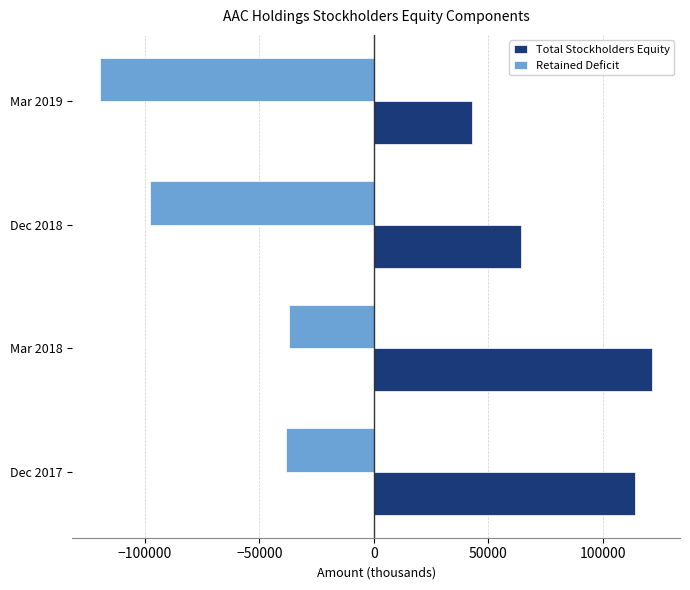

What is the highest value of the Total Stockholders Equity series?

121750